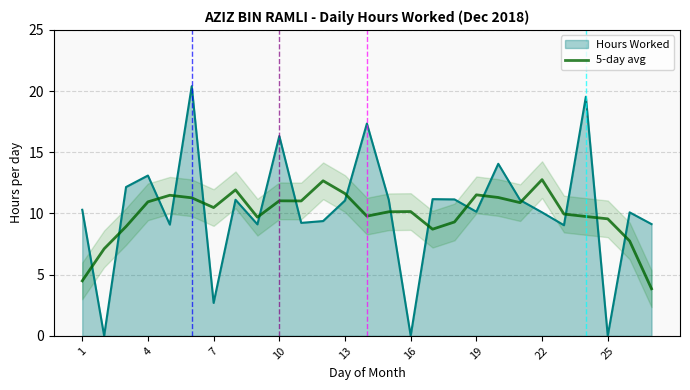

How many values are below 10?

12